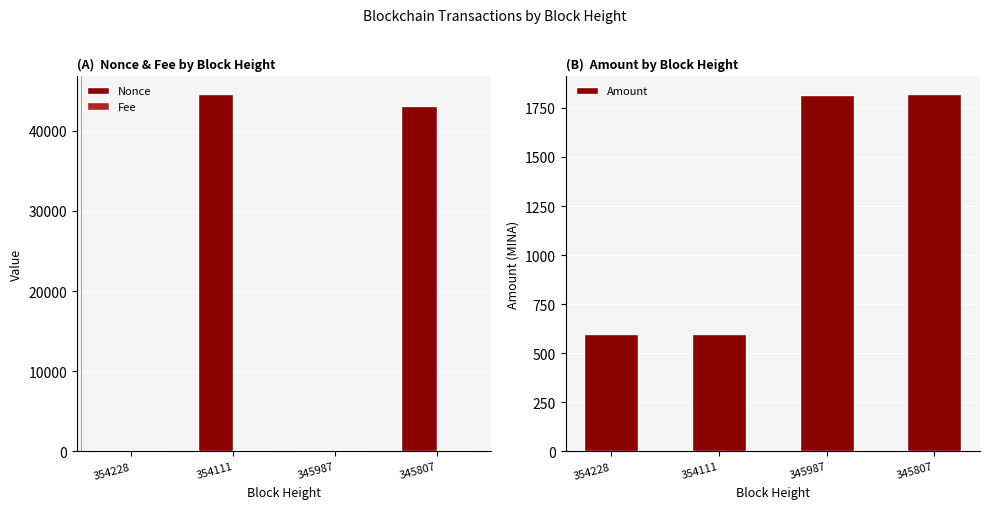

Reading left to right, transcribe all the data shown in this chart.

Nonce: 354228=1.0	354111=44536.0	345987=0.0	345807=43097.0
Fee: 354228=0.3	354111=0.5	345987=0.3	345807=0.5
Amount: 354228=598.2	354111=598.5	345987=1817.5	345807=1818.8